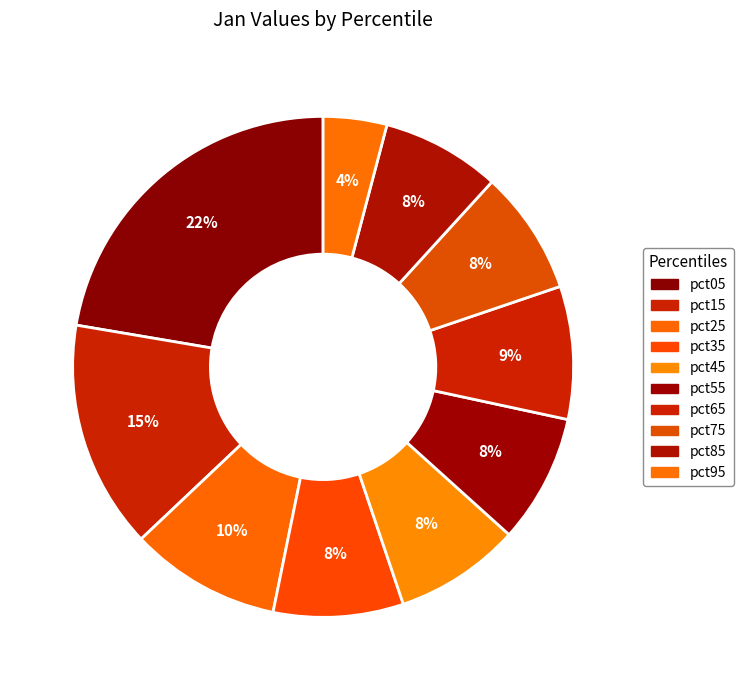

How many segments does this pie chart have?

10